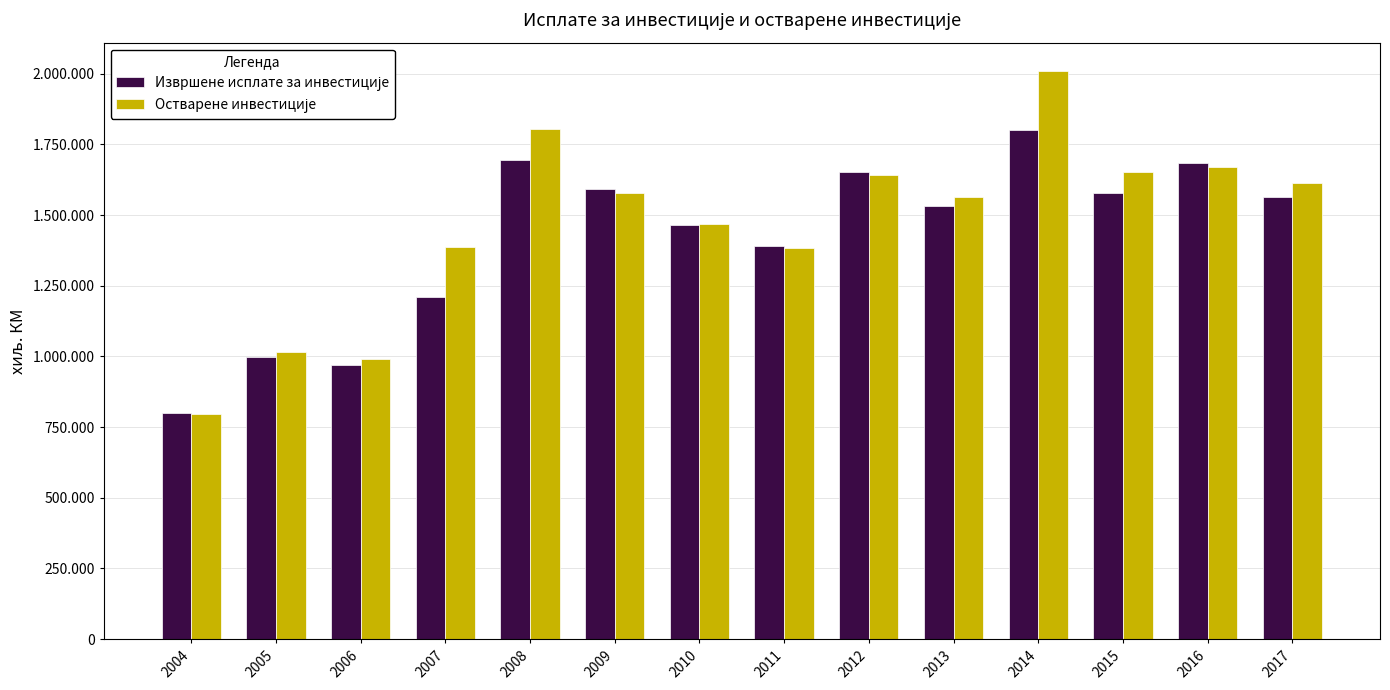

Which category has the lowest value in the Извршене исплате за инвестиције series?

2004